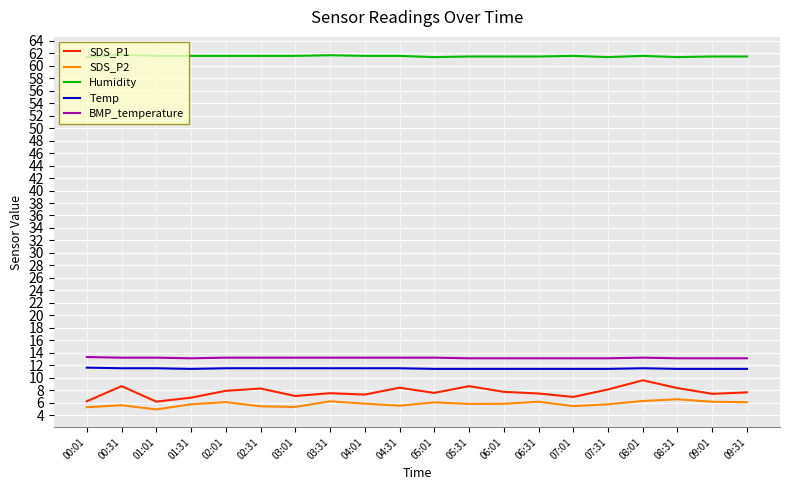

What position from the right is 09:01?

2